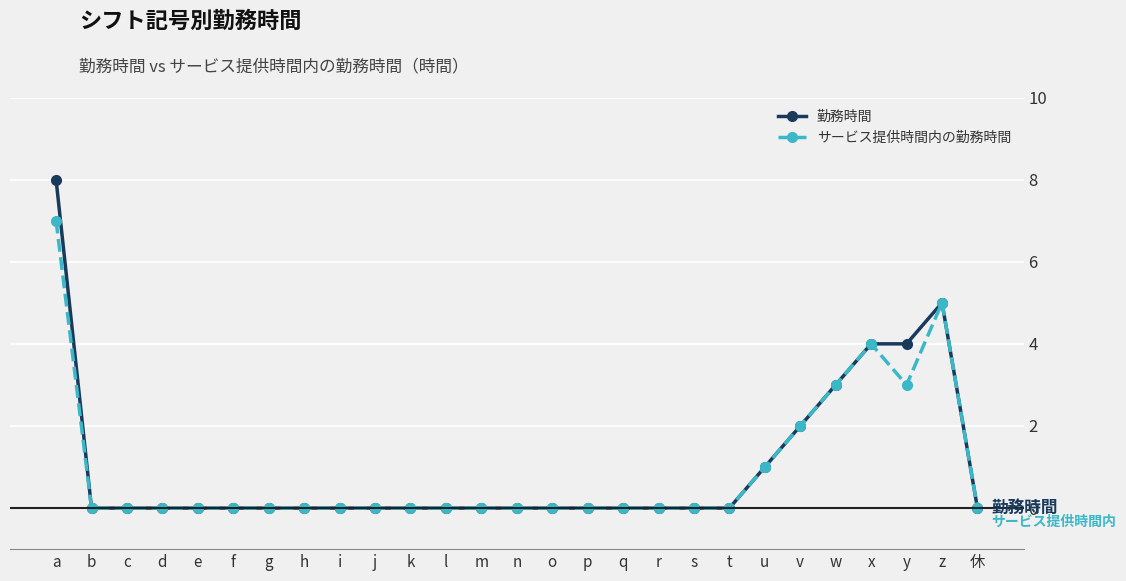

Reading left to right, what are all the values shown in this chart?

勤務時間: a=8	b=0	c=0	d=0	e=0	f=0	g=0	h=0	i=0	j=0	k=0	l=0	m=0	n=0	o=0	p=0	q=0	r=0	s=0	t=0	u=1	v=2	w=3	x=4	y=4	z=5	休=0
サービス提供時間内の勤務時間: a=7	b=0	c=0	d=0	e=0	f=0	g=0	h=0	i=0	j=0	k=0	l=0	m=0	n=0	o=0	p=0	q=0	r=0	s=0	t=0	u=1	v=2	w=3	x=4	y=3	z=5	休=0